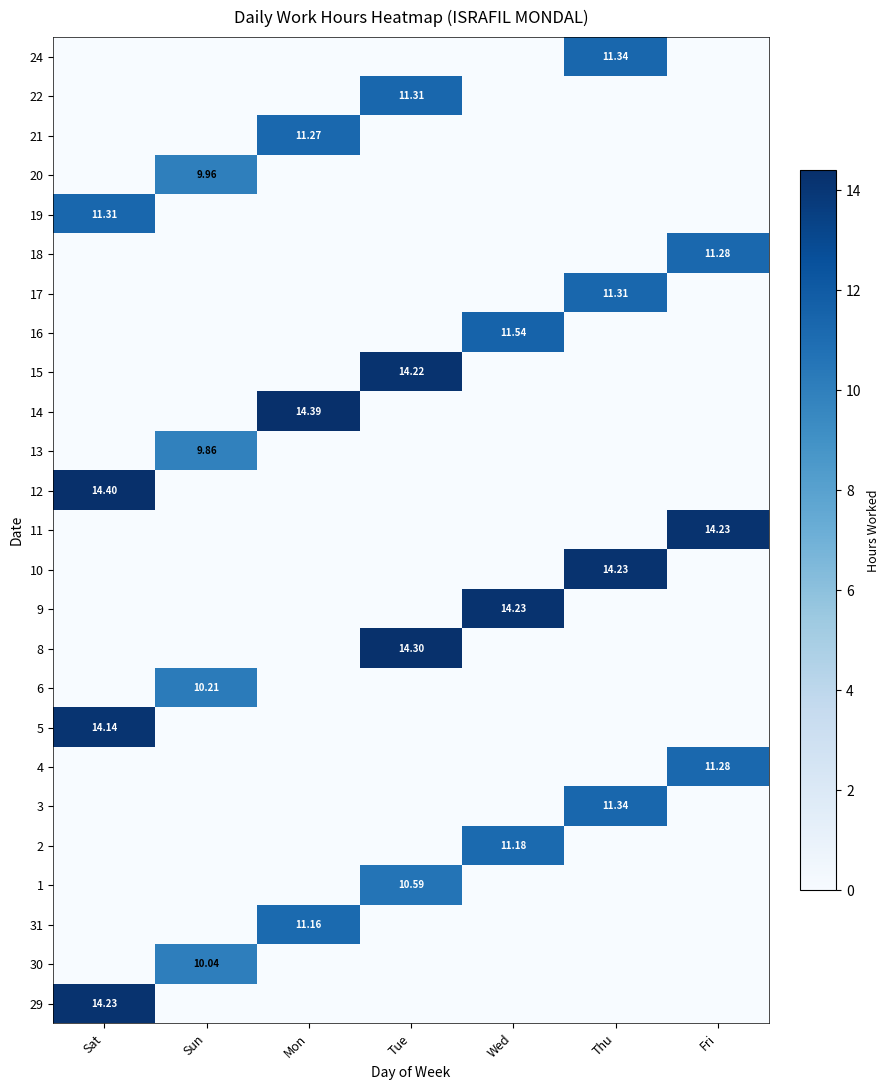

Rank the categories by 24 value from lowest to highest.

Sat, Sun, Mon, Tue, Wed, Fri, Thu